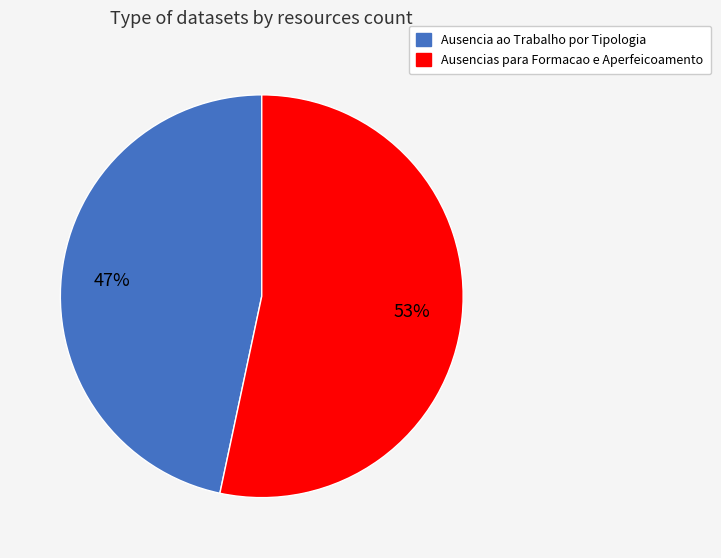

Is Ausencias para Formacao e Aperfeicoamento the majority of the pie?

Yes